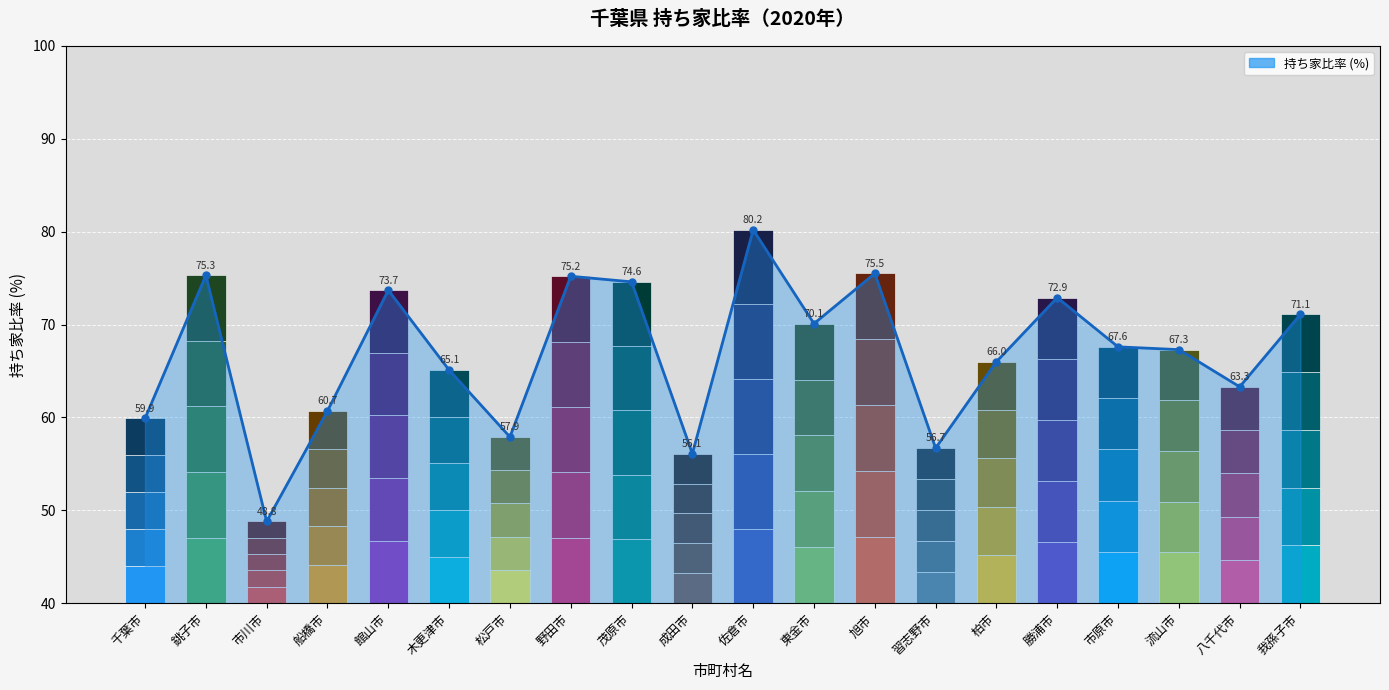

Which category has the highest value across all series?

佐倉市